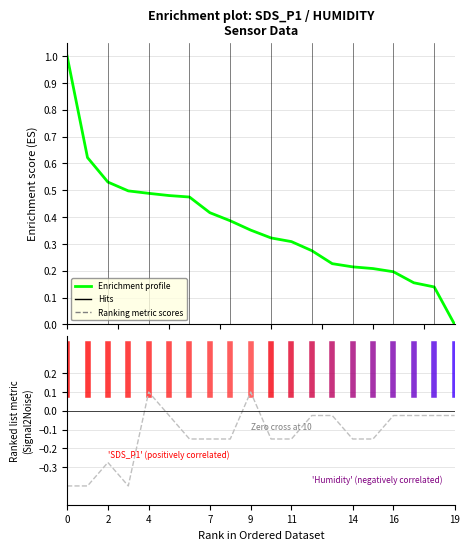

Which series changed the most between 2 and 16?

Enrichment profile